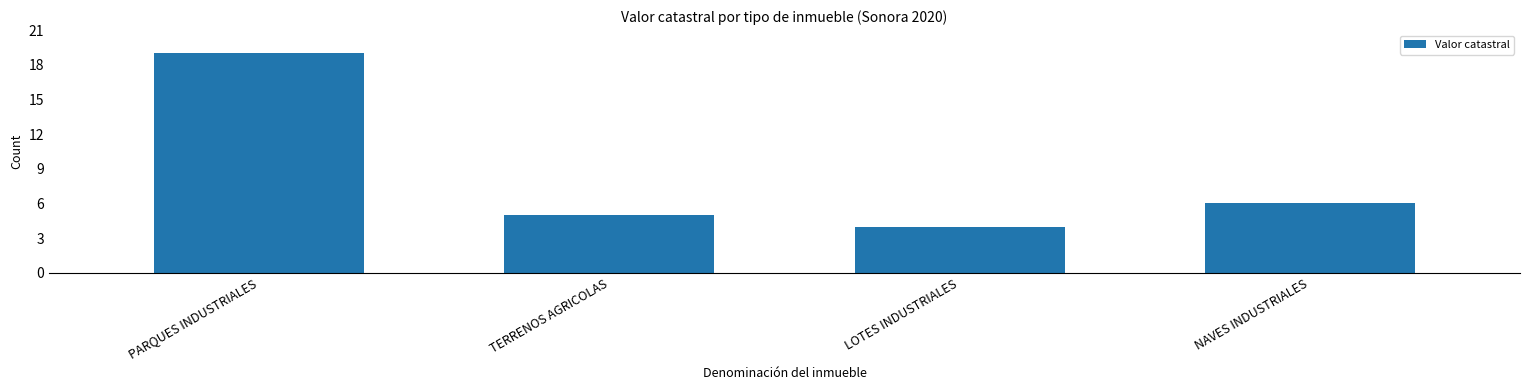

What is the label of the 1st bar from the left?

PARQUES INDUSTRIALES